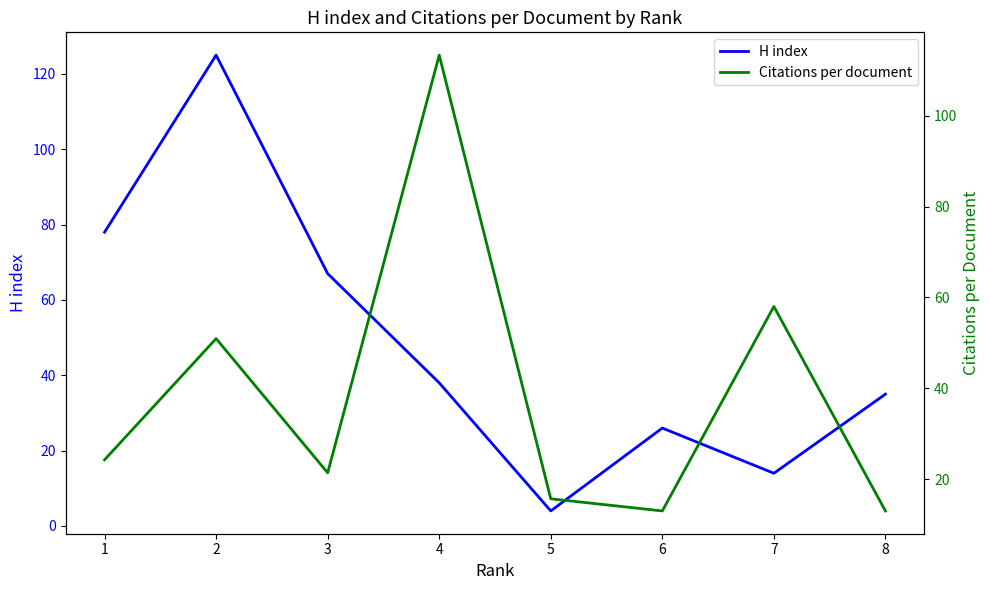

How many interior local peaks does the Citations per document series have?

3